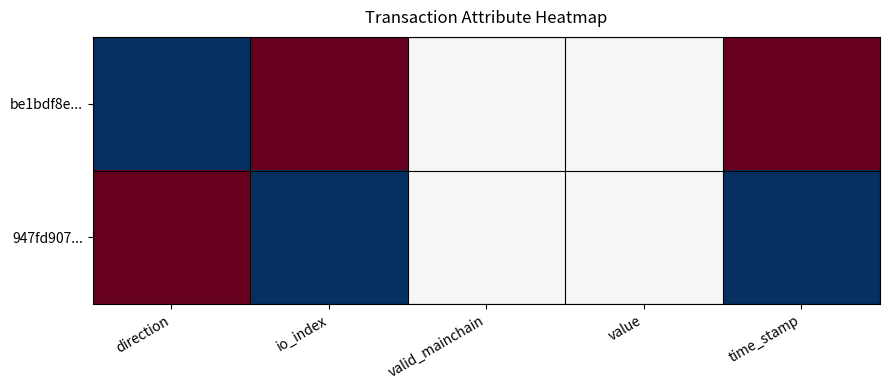

Rank the series at time_stamp from lowest to highest value.

947fd907..., be1bdf8e...